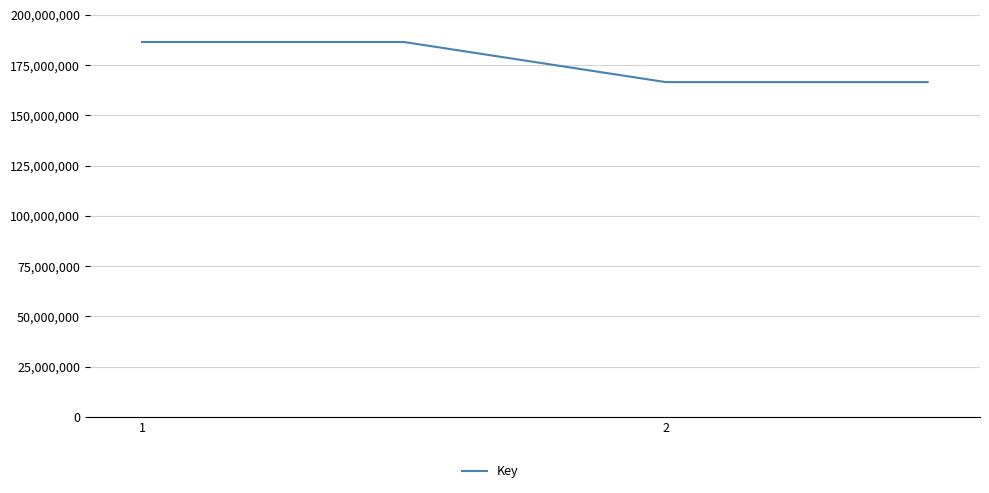

True or false: the data has more than 2 interior local peaks.

False